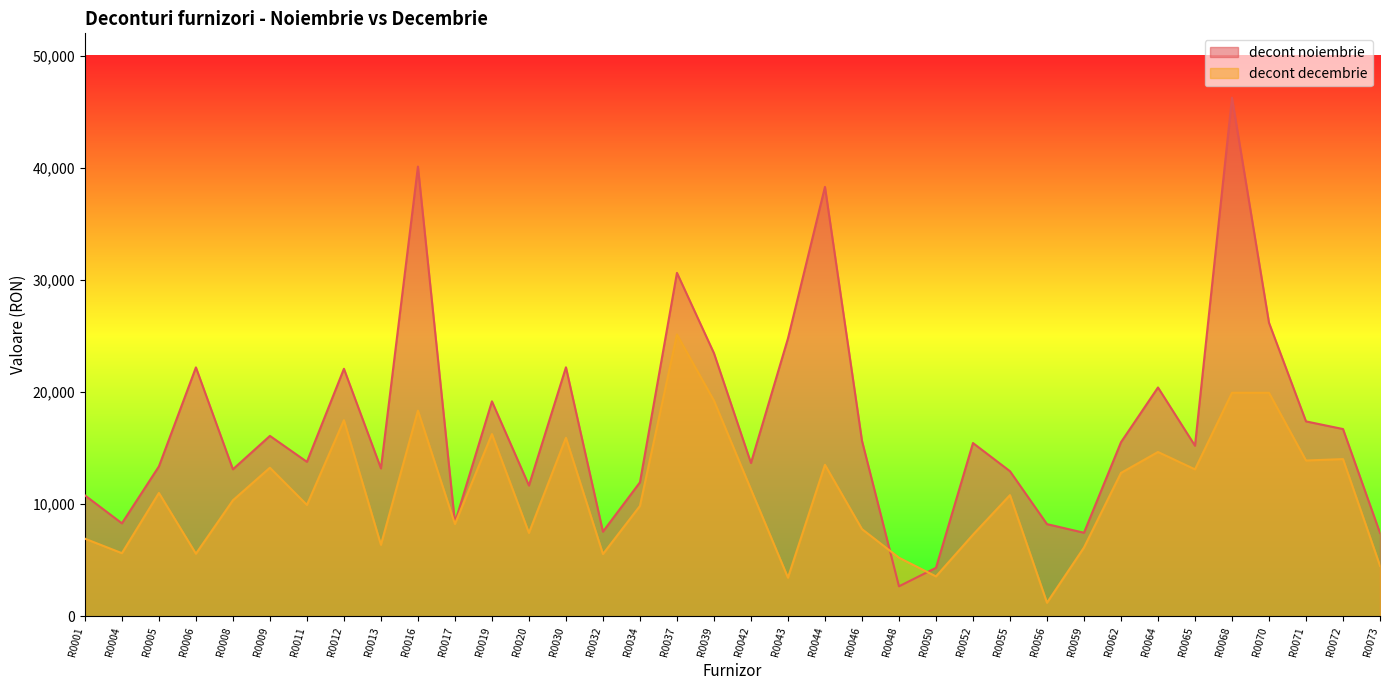

Where do decont decembrie and decont noiembrie first cross each other?

R0046 and R0048